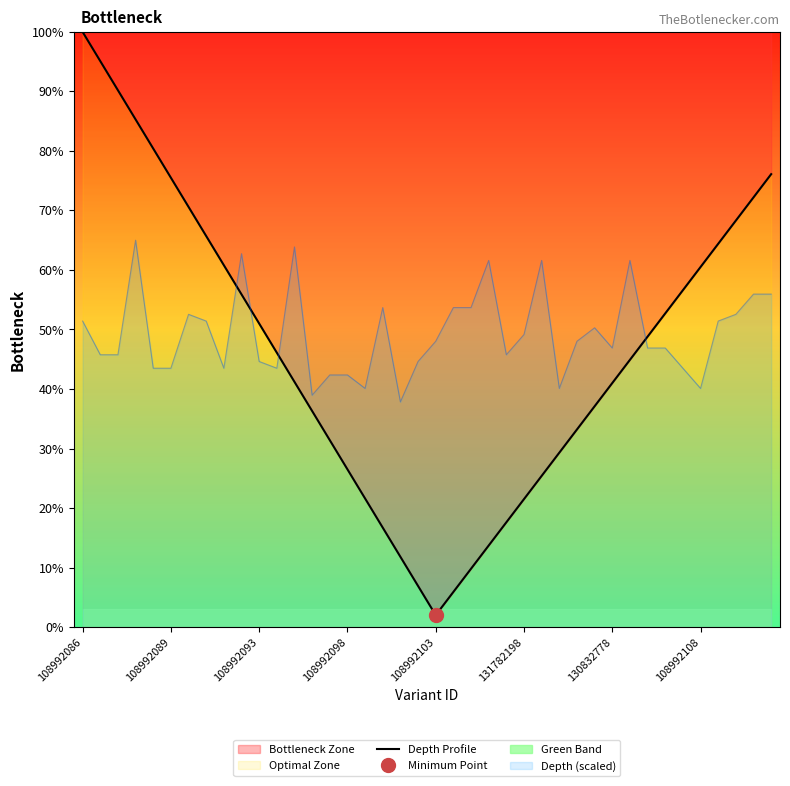

How many points are lower than both their immediate neighbors (excluding endpoints)?

9